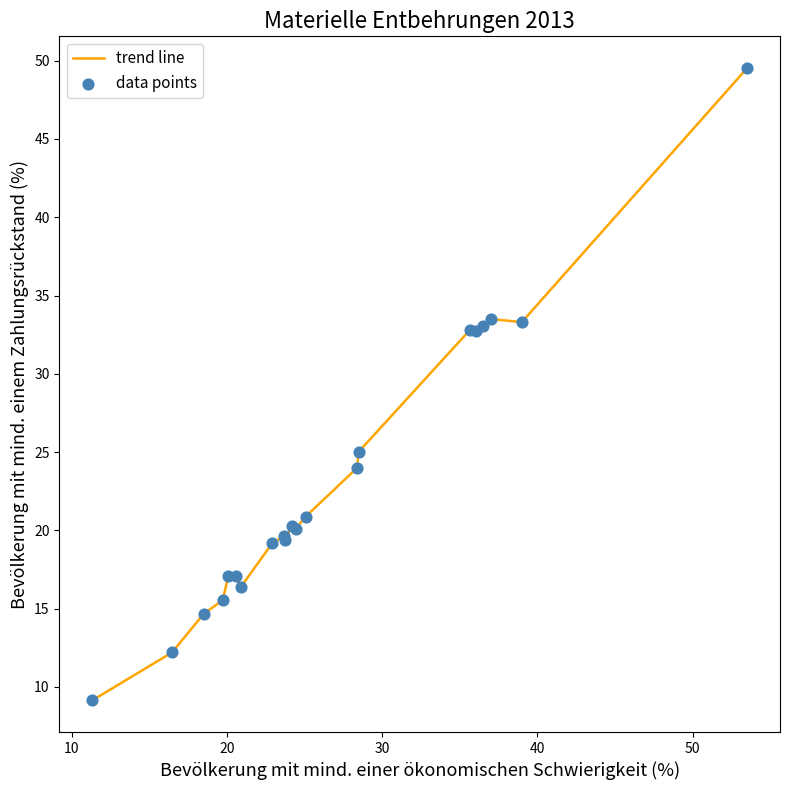

What is the minimum value shown in the chart?

9.1